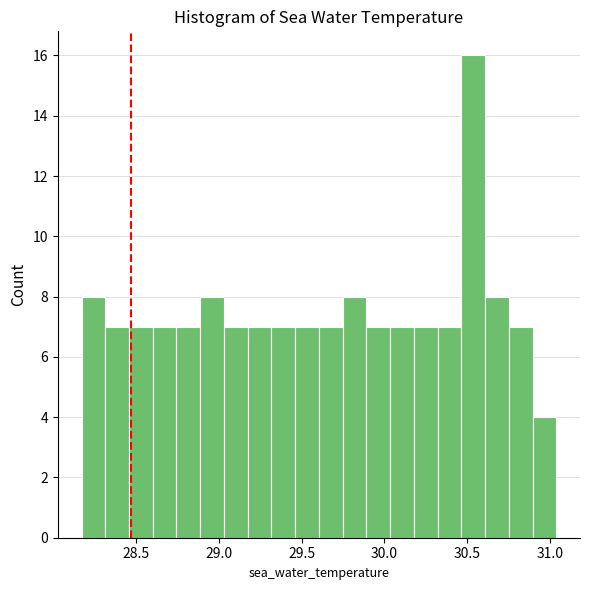

Around what value on the x-axis is the tallest bar? Give the approximate position of its centre, as read against the axis.

30.55